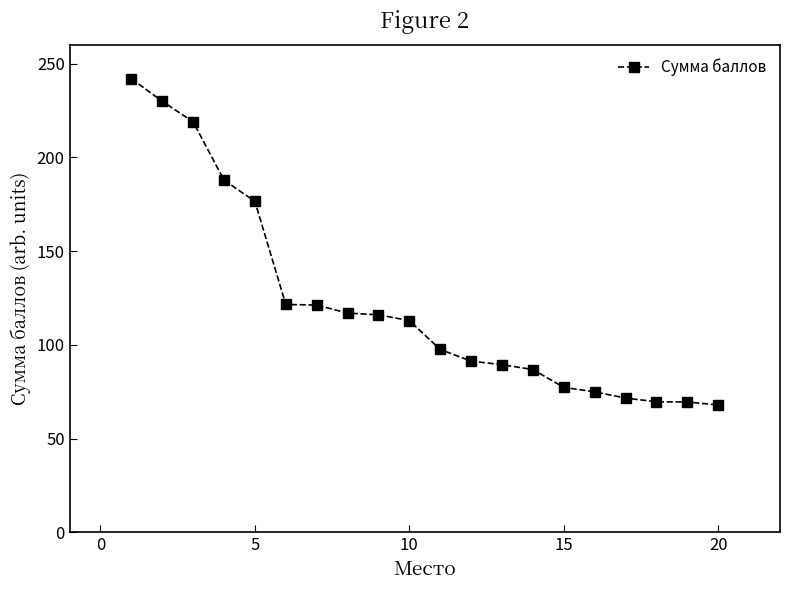

What is the greatest value displayed?

242.0